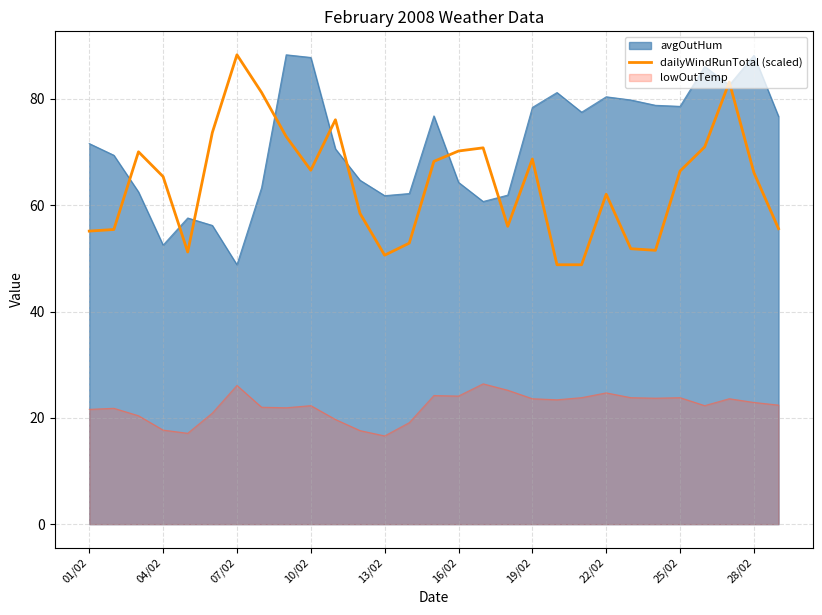

What is the greatest value displayed?

88.3